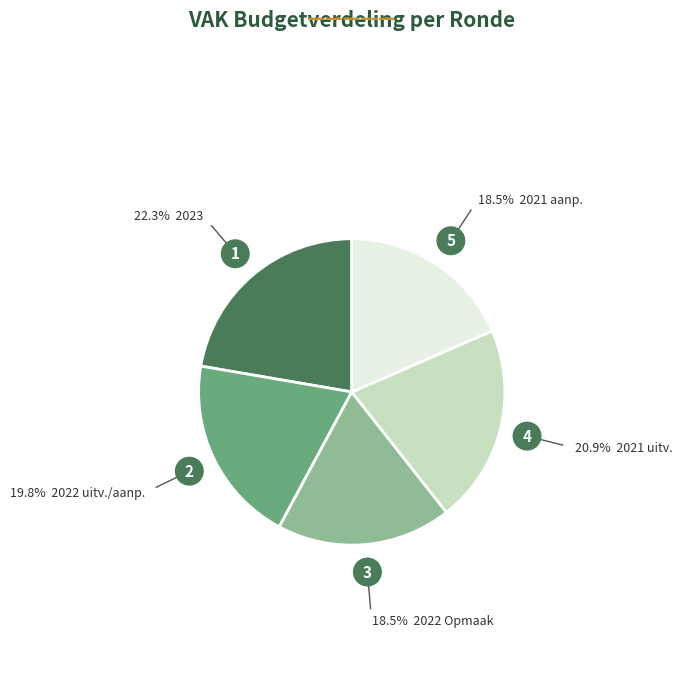

Is there a majority slice in this chart?

No